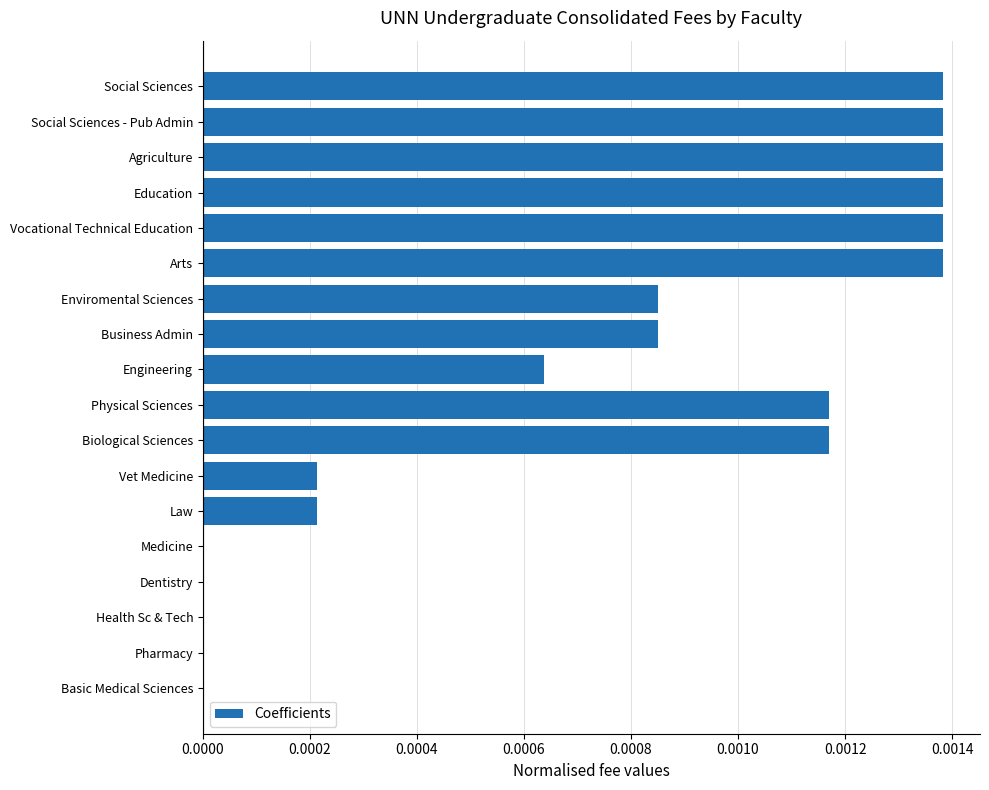

True or false: the data shows 0.0 at Vet Medicine.

True